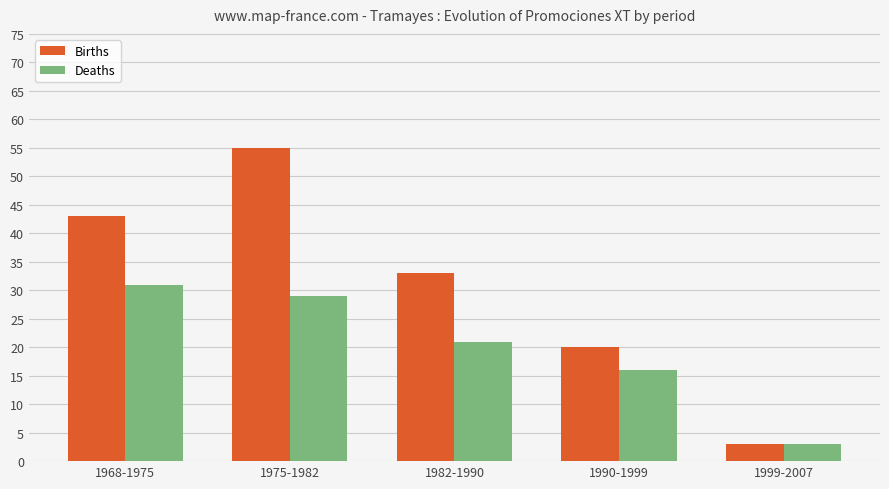

How many values in the Births series are below 33?

2